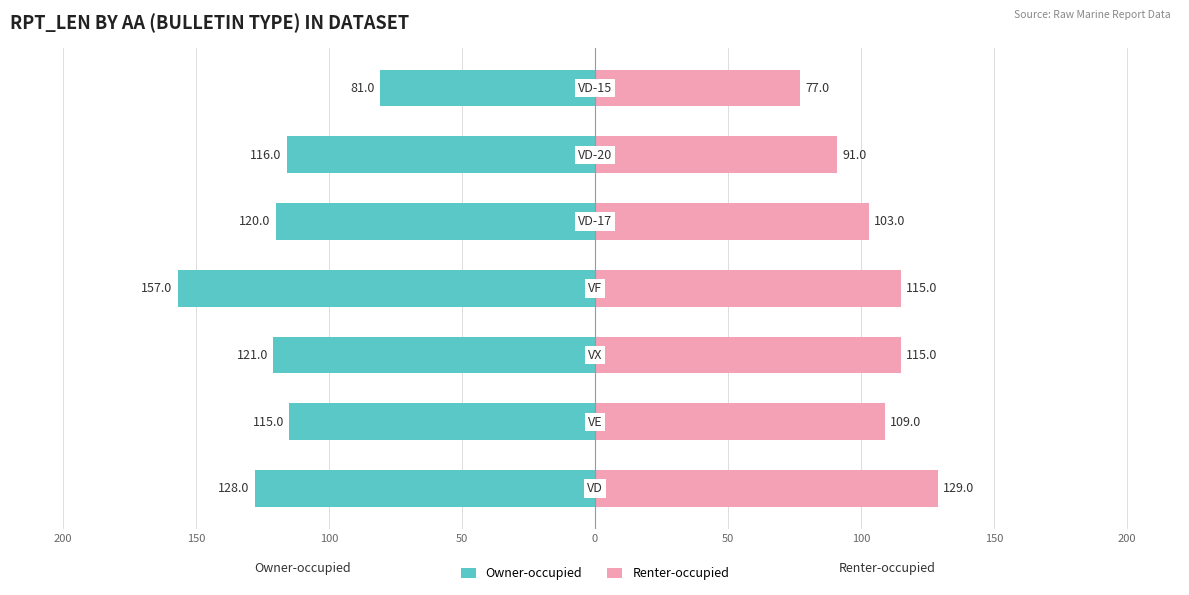

Is the value of Renter-occupied at 100 greater than the value of Owner-occupied at 150?

Yes